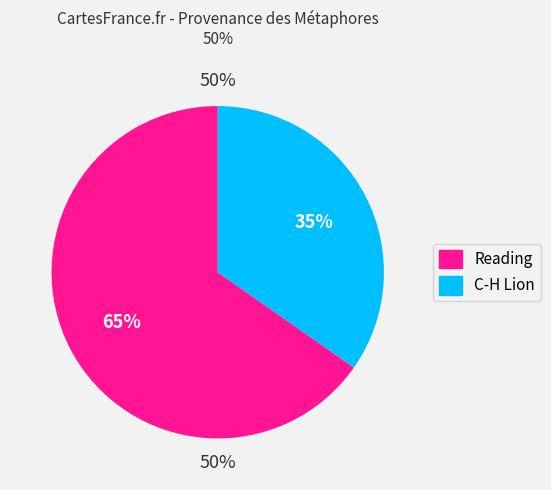

Is it true that Reading is 65% of the pie?

True